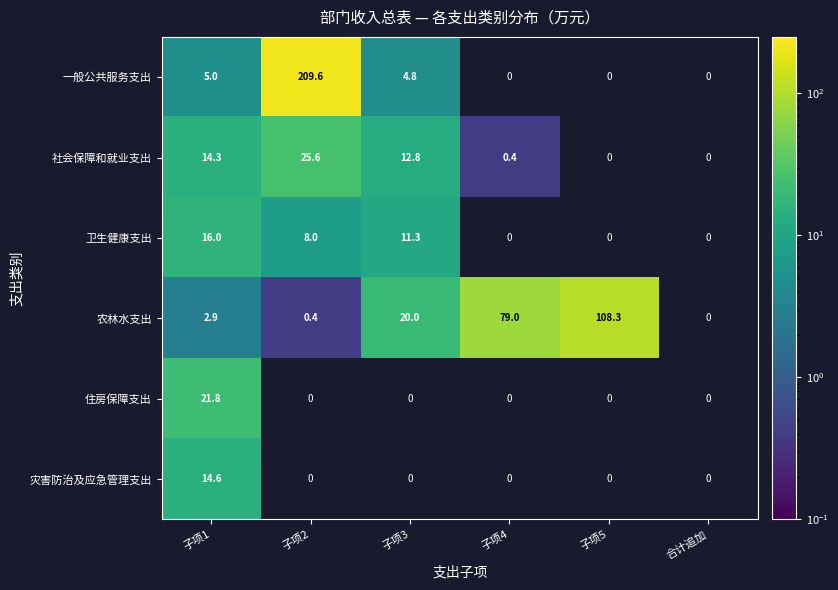

The 社会保障和就业支出 series shows 37.5 at 子项2. True or false?

False